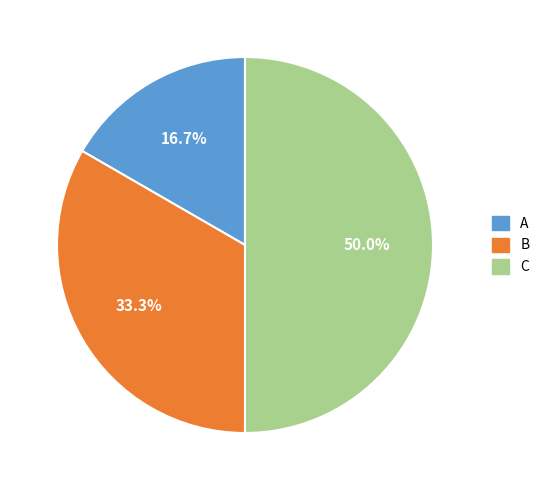

Count the number of slices in the pie.

3